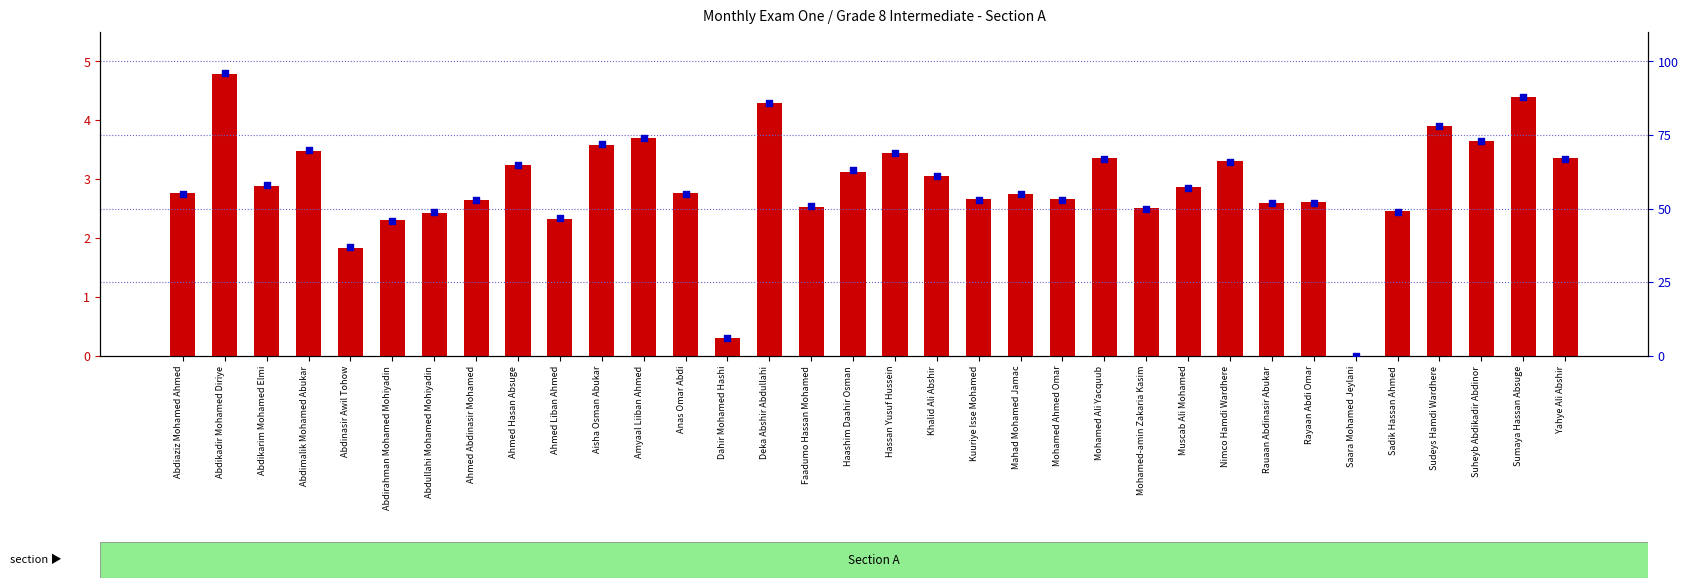

At how many categories does at least one series exceed 37?

31